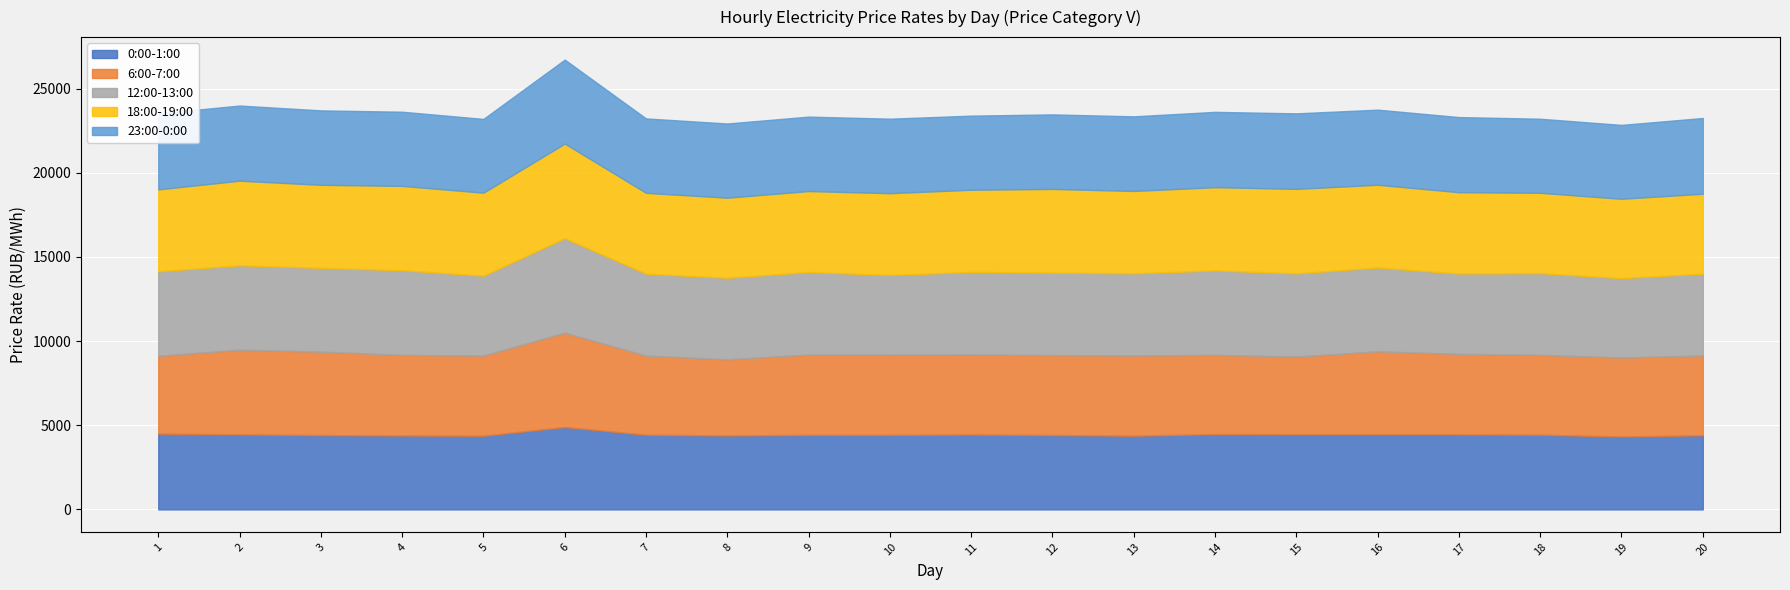

How many values in the 6:00-7:00 series are below 4758?

10